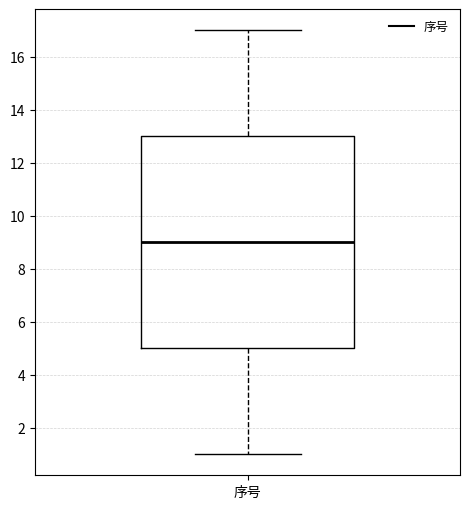

Where is the lower edge of the box for 序号 on the y-axis? The values are not printed on the chart, so give them approximately, as read against the axis.

5